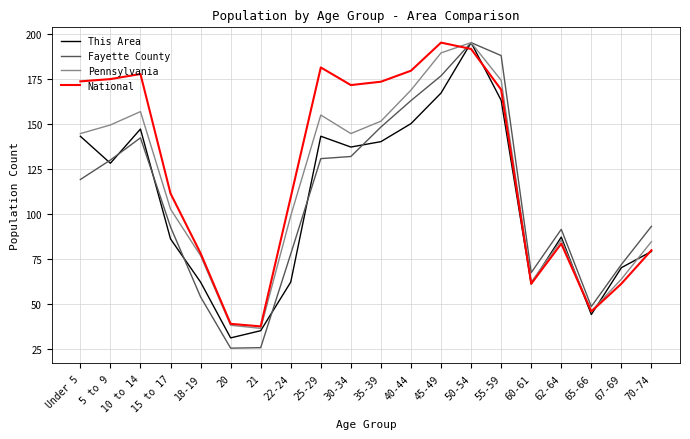

How many lines are shown in the chart?

4